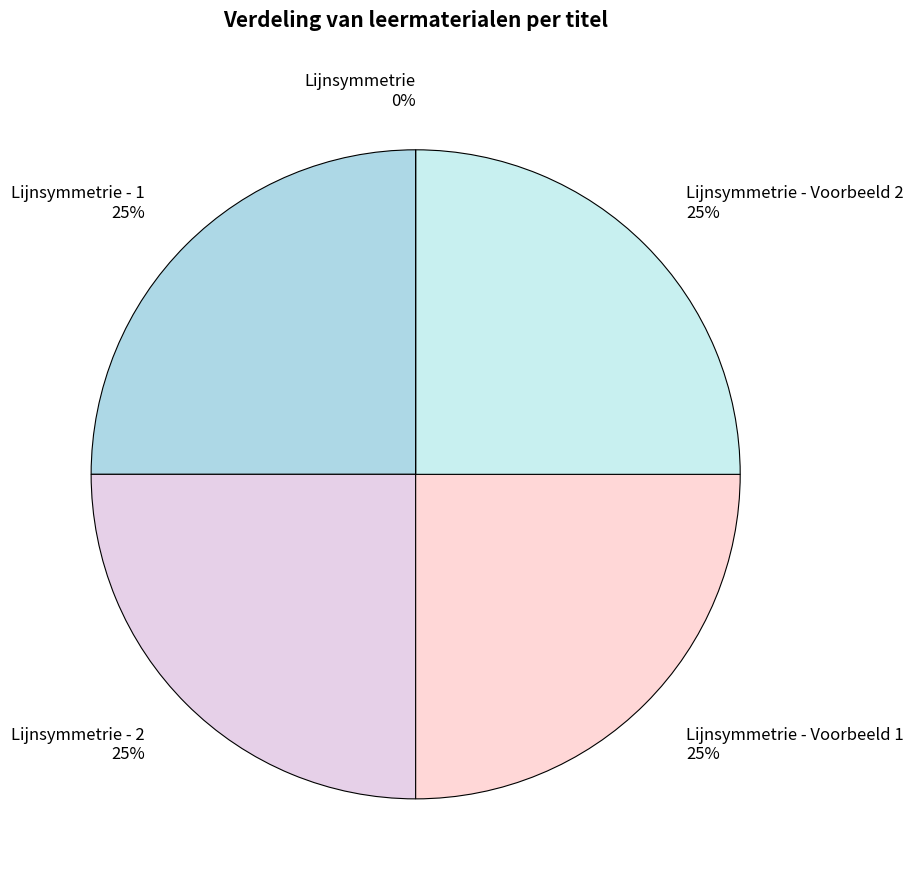

Do Lijnsymmetrie - Voorbeeld 2 and Lijnsymmetrie together represent more than half of the pie?

No